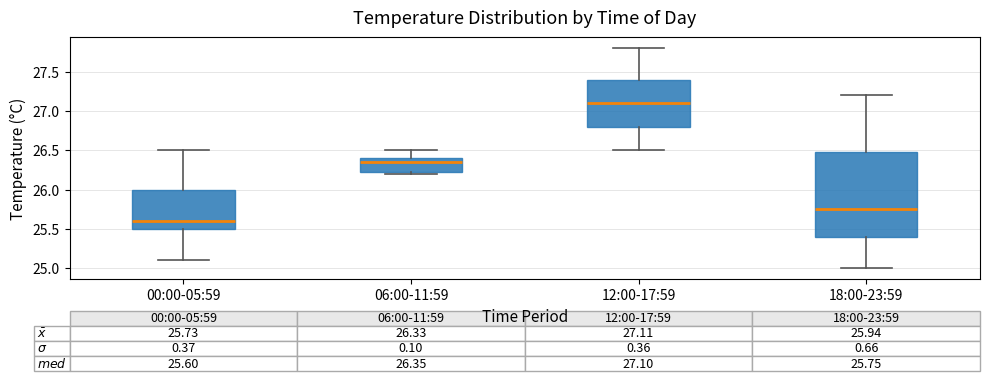

Comparing the boxes themselves (not the whiskers), which one is the tallest?

18:00-23:59